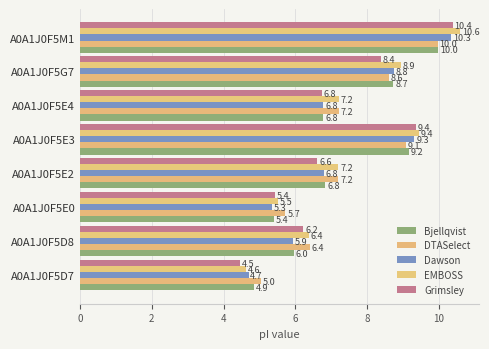

Which series has the largest range (max minus min)?

EMBOSS